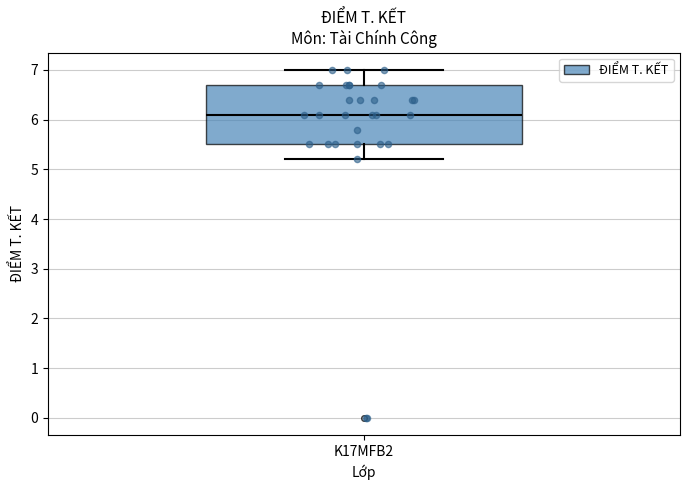

Transcribe this box plot: give where the median line is, the range the box spans, and where the two whiskers end, as read against the y-axis. The values are not printed on the chart, so give them approximately, as read against the axis.

median 6.1, box 5.5 to 6.7, whiskers 5.2 to 7.0